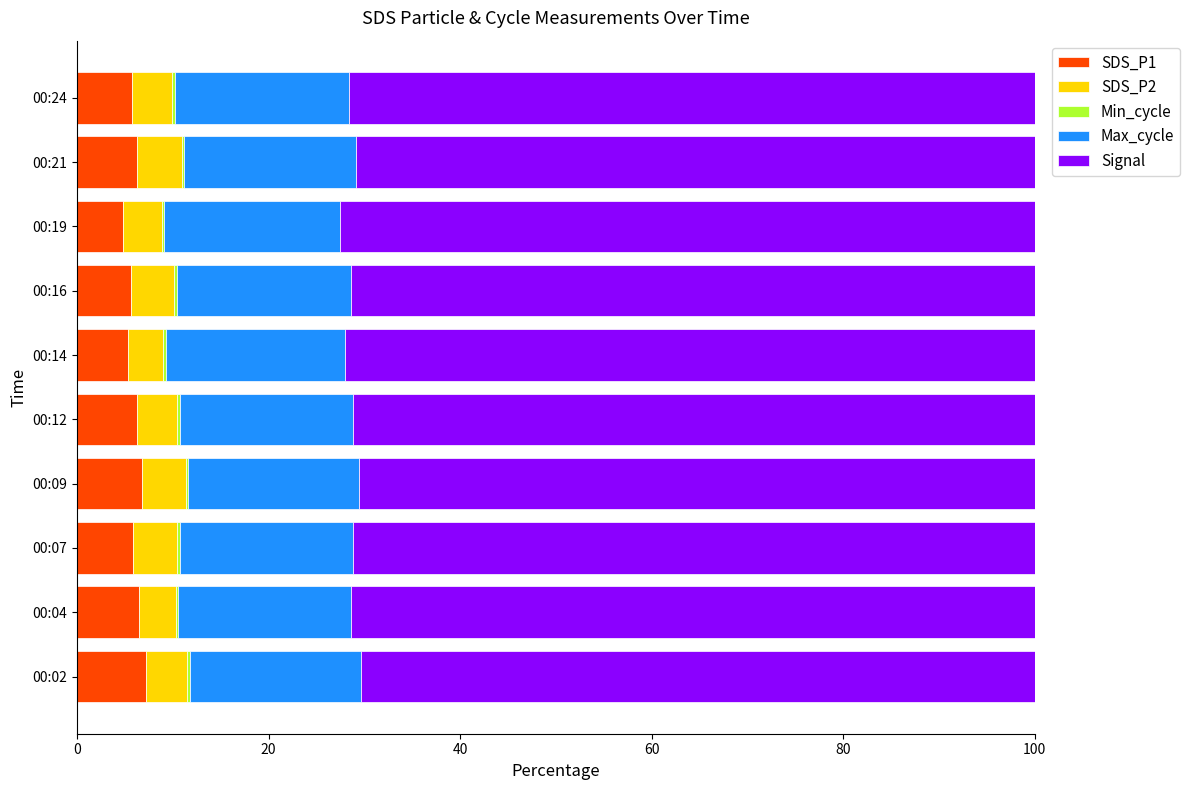

Is it true that SDS_P1 equals 10.0 at 00:09?

False